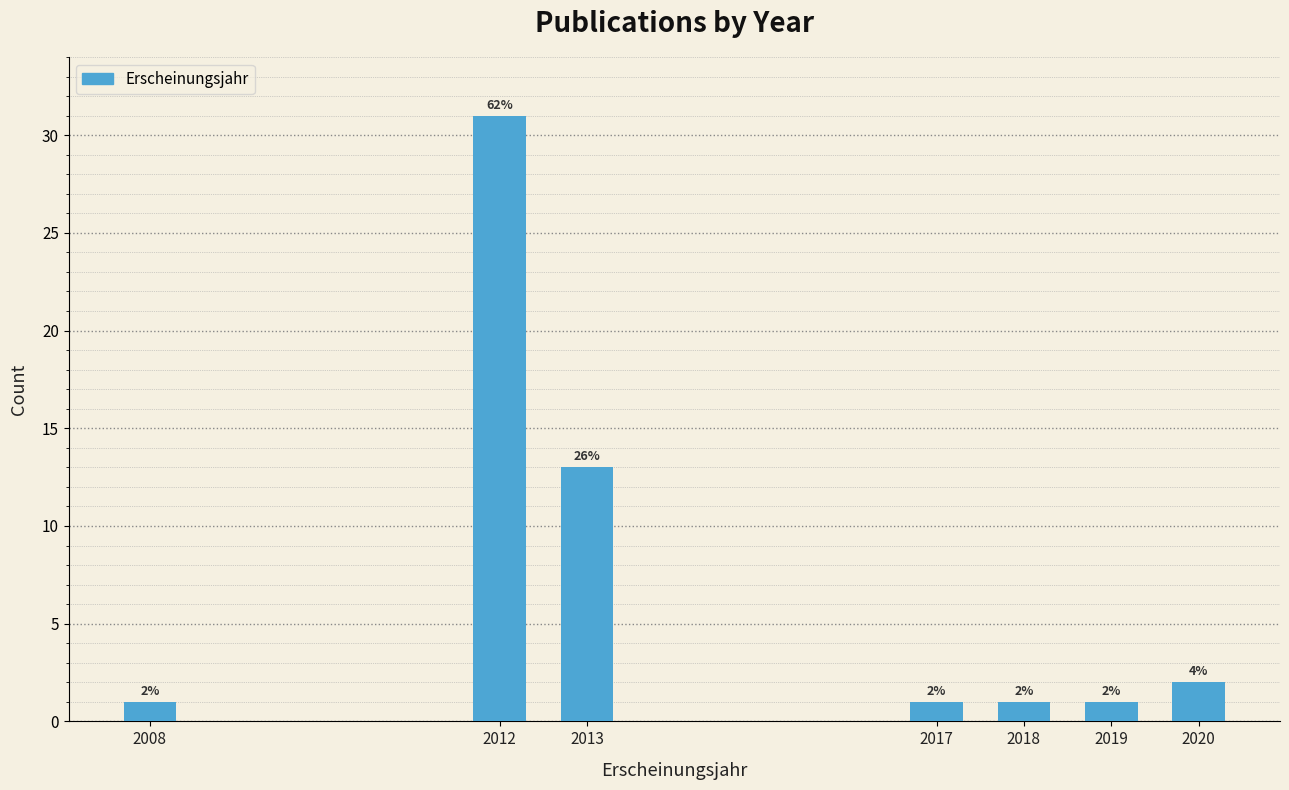

Reading left to right, what are all the values shown in this chart?

1	31	13	1	1	1	2